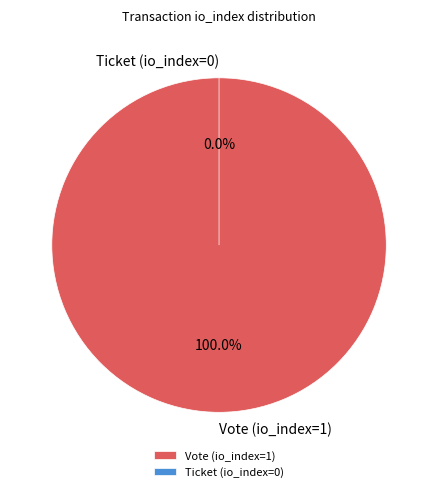

To the nearest percent, what is the combined percentage of Vote (io_index=1) and Ticket (io_index=0)?

100%